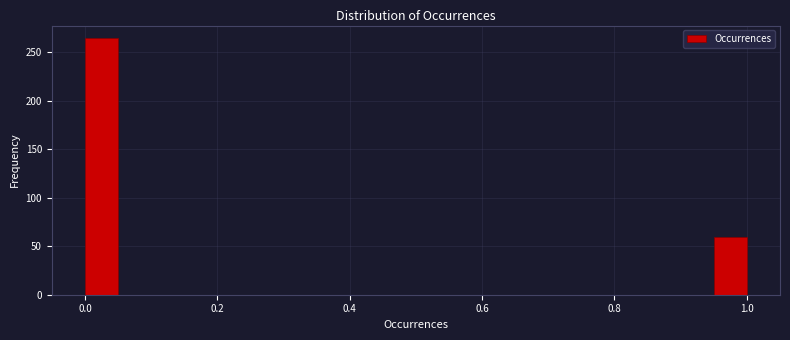

Around what value on the x-axis is the tallest bar? Give the approximate position of its centre, as read against the axis.

0.02